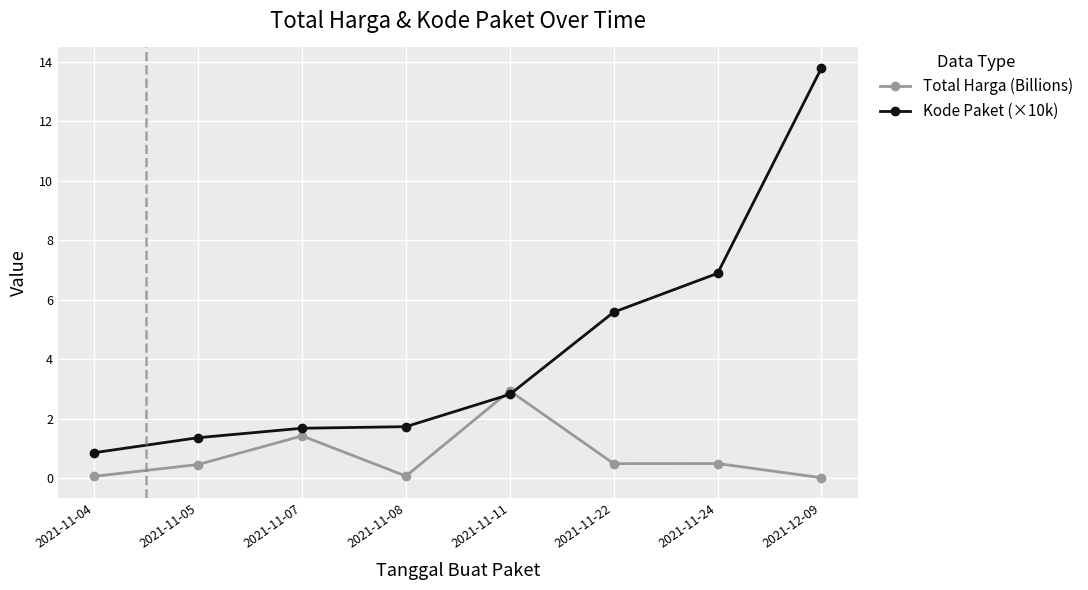

What is the difference between the highest and lowest values at 2021-11-24?

6.4